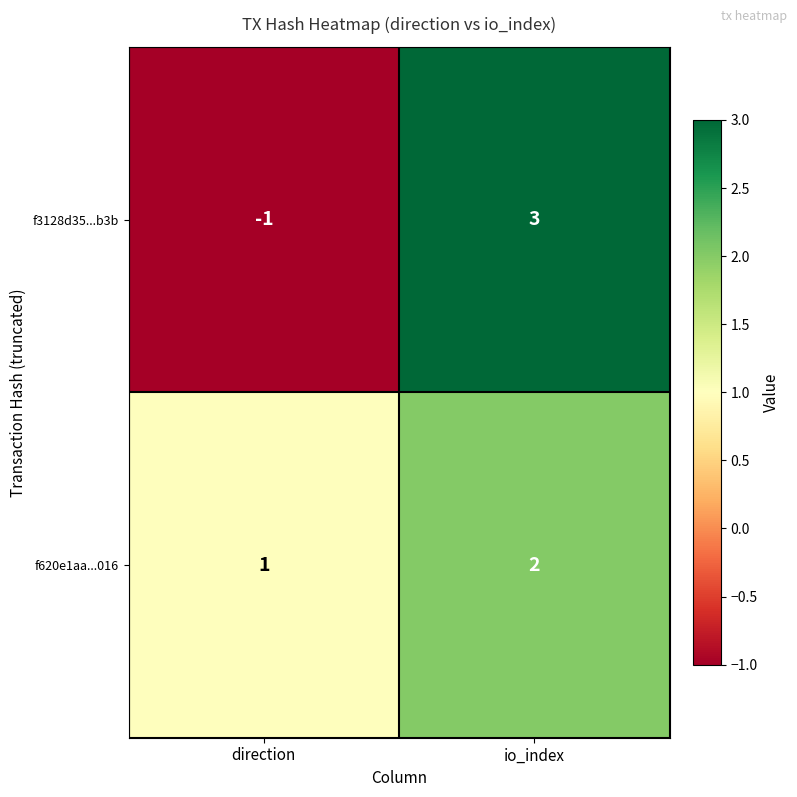

Which series changed the most between direction and io_index?

f3128d35...b3b